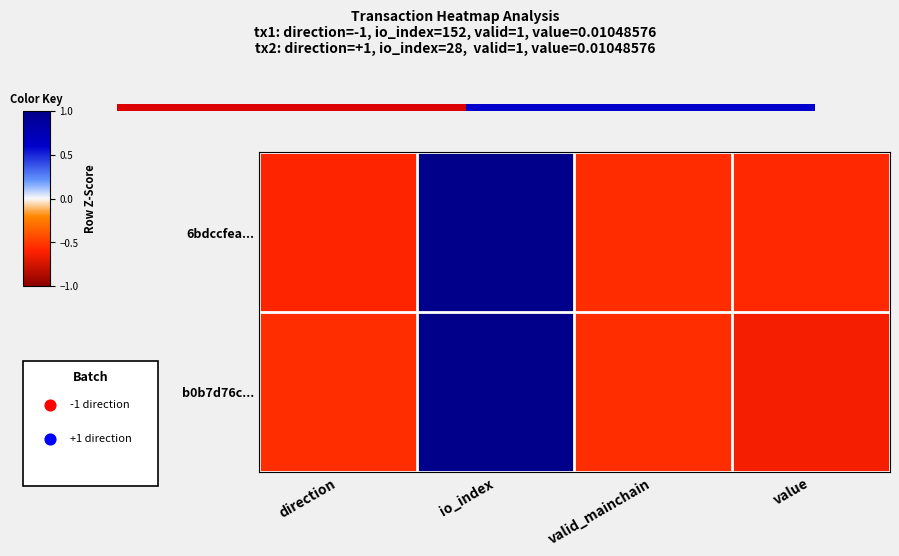

Which series has the largest total across all categories?

6bdccfea...